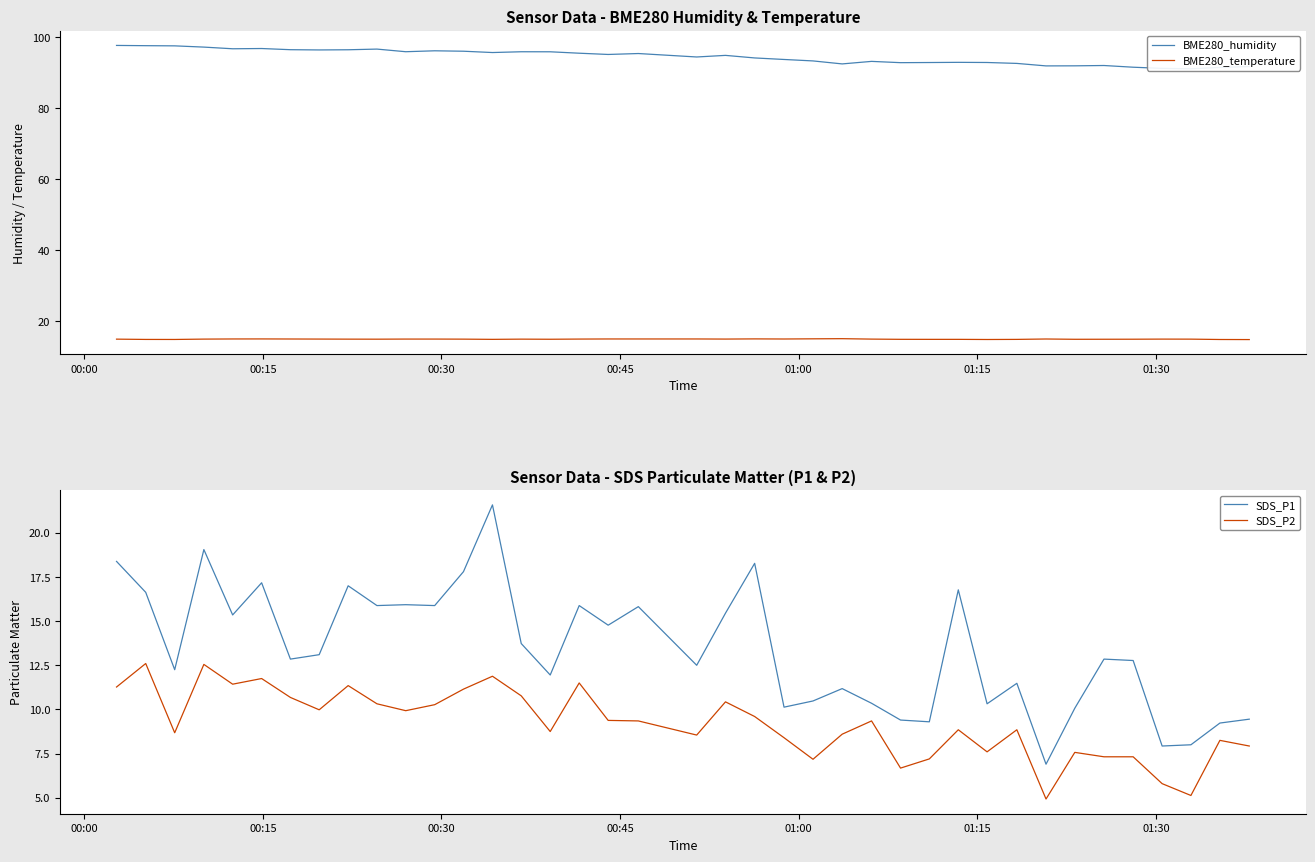

What is the highest value of the BME280_temperature series?

15.2